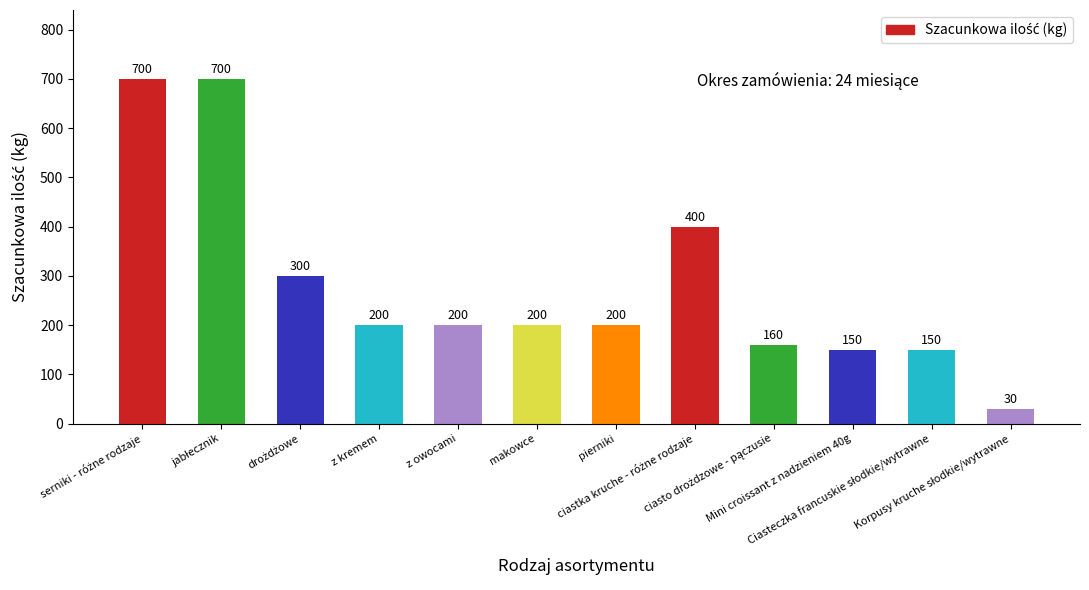

What is the sum of all values?

3390